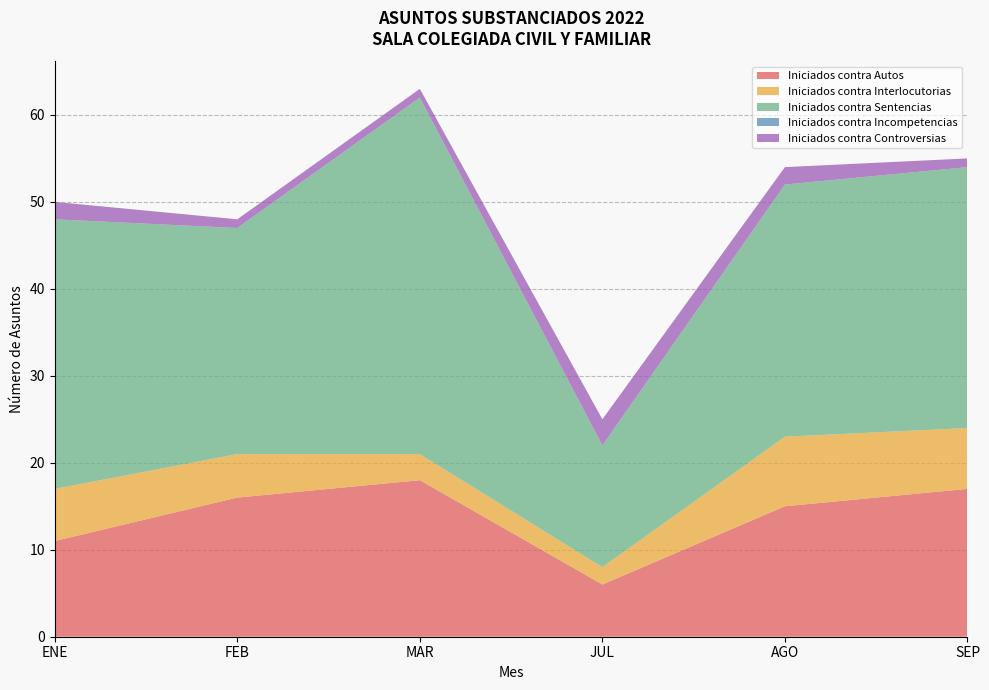

Reading left to right, transcribe all the data shown in this chart.

Iniciados contra Autos: 11	16	18	6	15	17
Iniciados contra Interlocutorias: 6	5	3	2	8	7
Iniciados contra Sentencias: 31	26	41	14	29	30
Iniciados contra Incompetencias: 0	0	0	0	0	0
Iniciados contra Controversias: 2	1	1	3	2	1